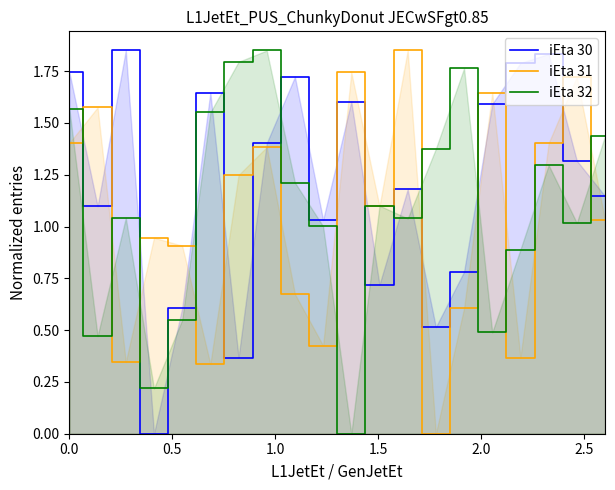

How many lines are shown in the chart?

3